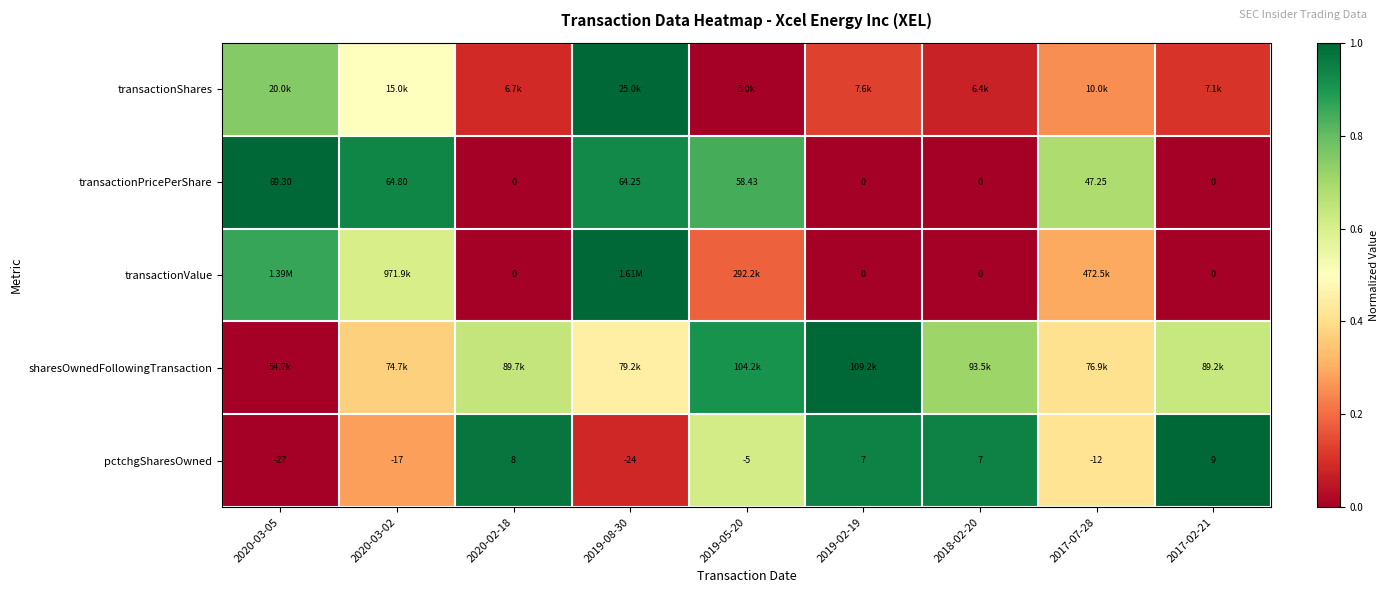

What is the total value across all series at 2019-02-19?

2.1